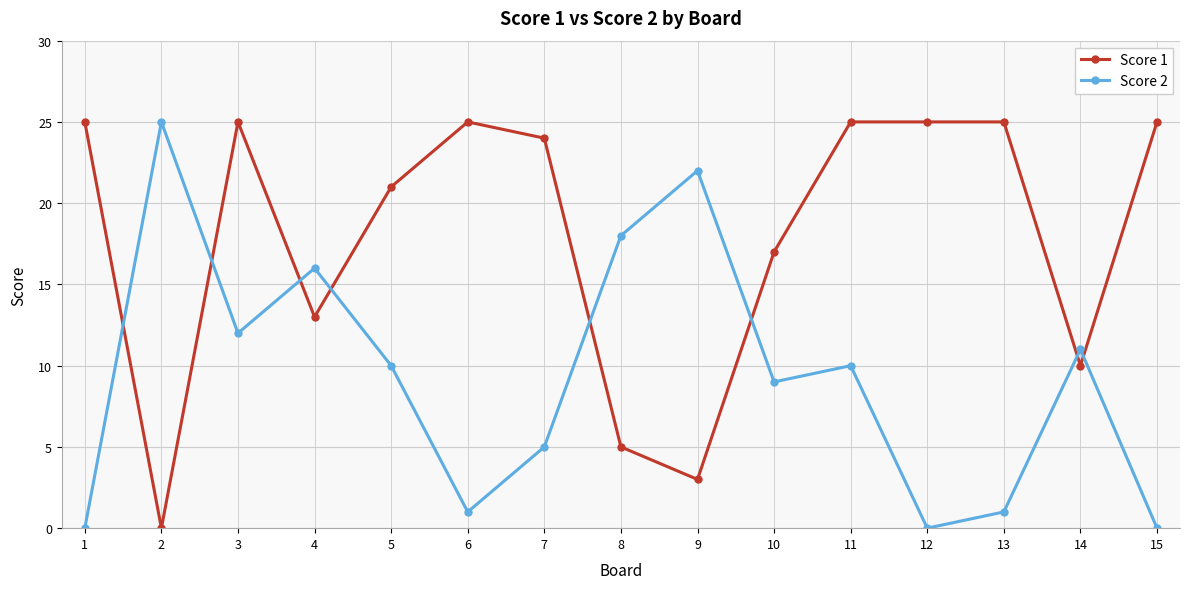

True or false: Score 2 has more than 0 interior local peaks.

True